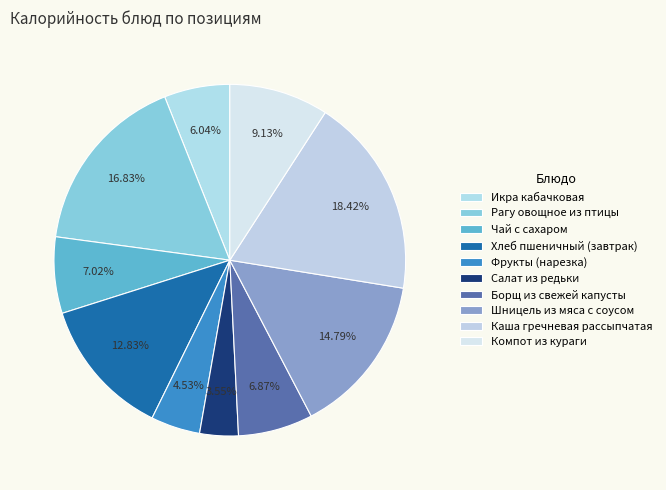

How many segments does this pie chart have?

10